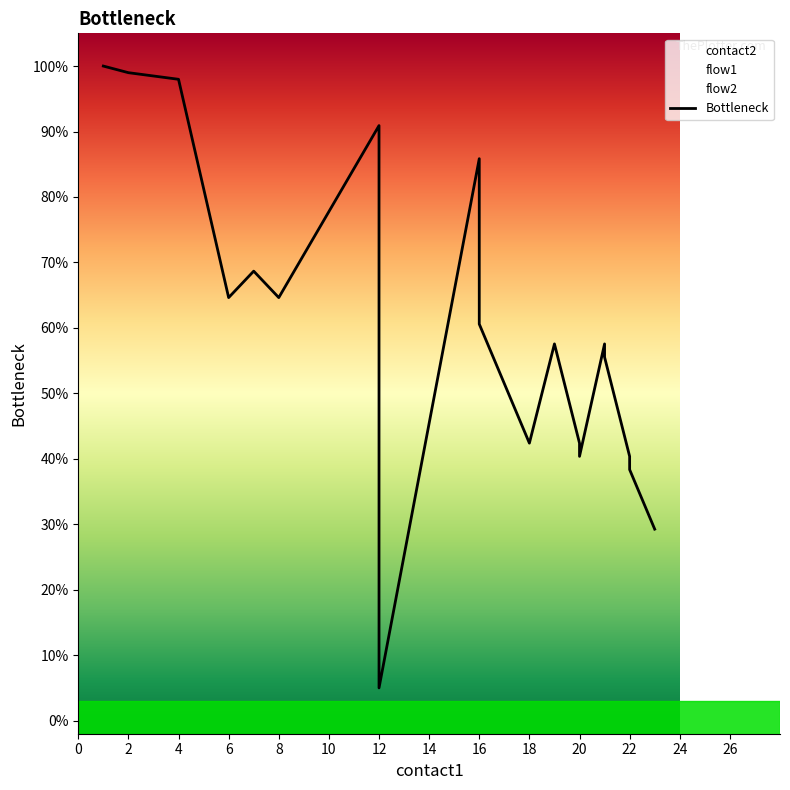

How many values are below 60?

10